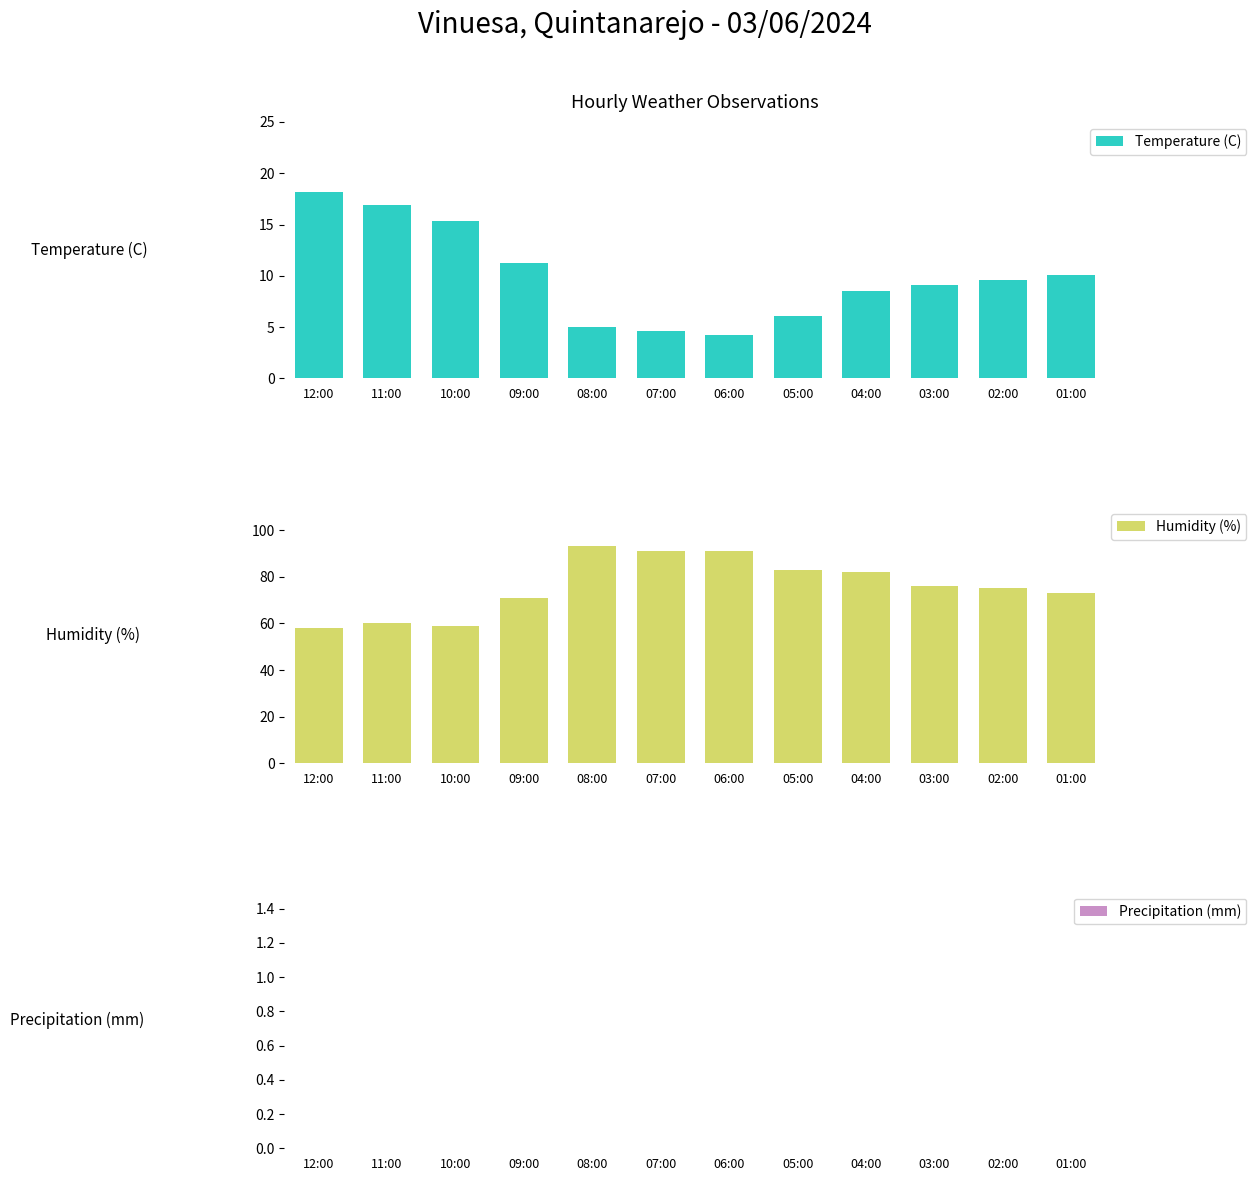

What is the difference between the second highest and second lowest values in the Humidity (%) series?

32